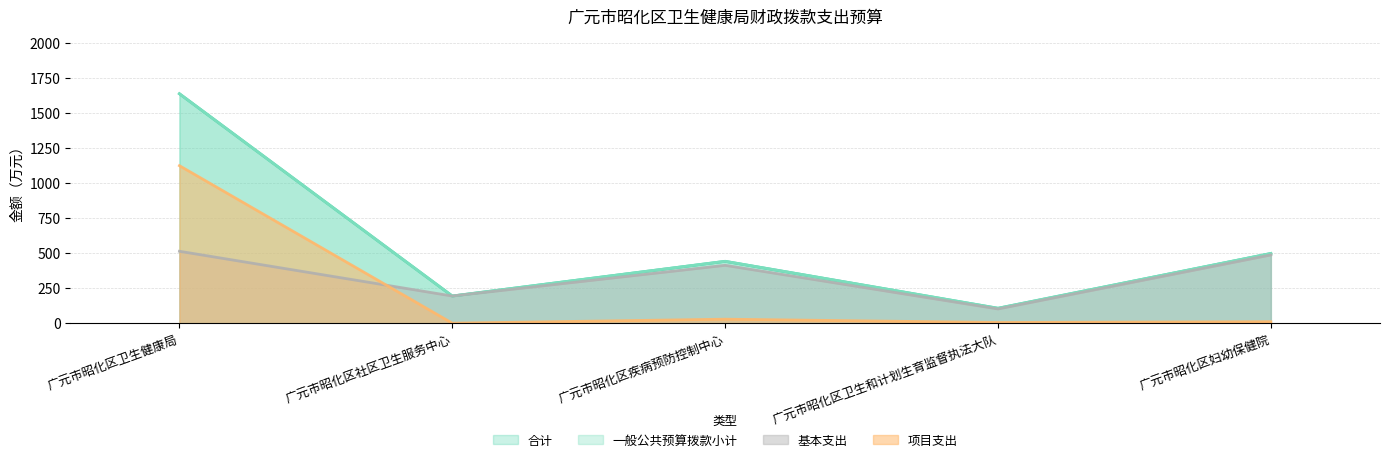

How many interior local valleys does the 基本支出 series have?

2